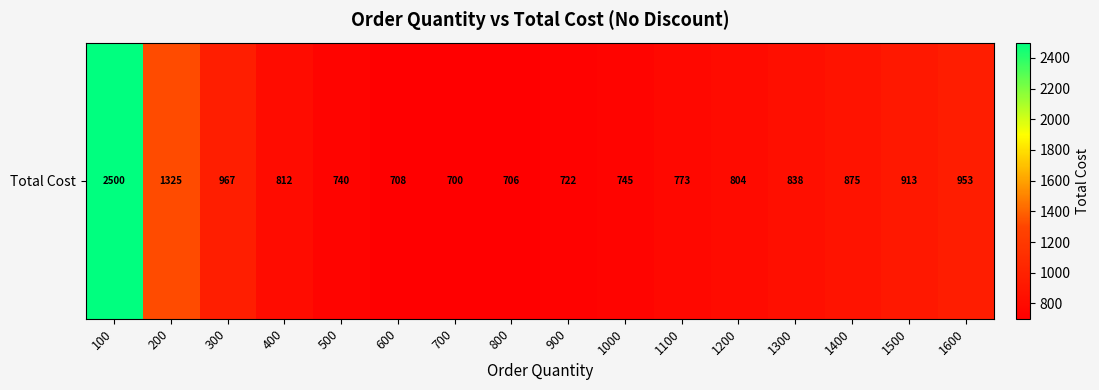

What is the change in value from 400 to 1200?

-8.3